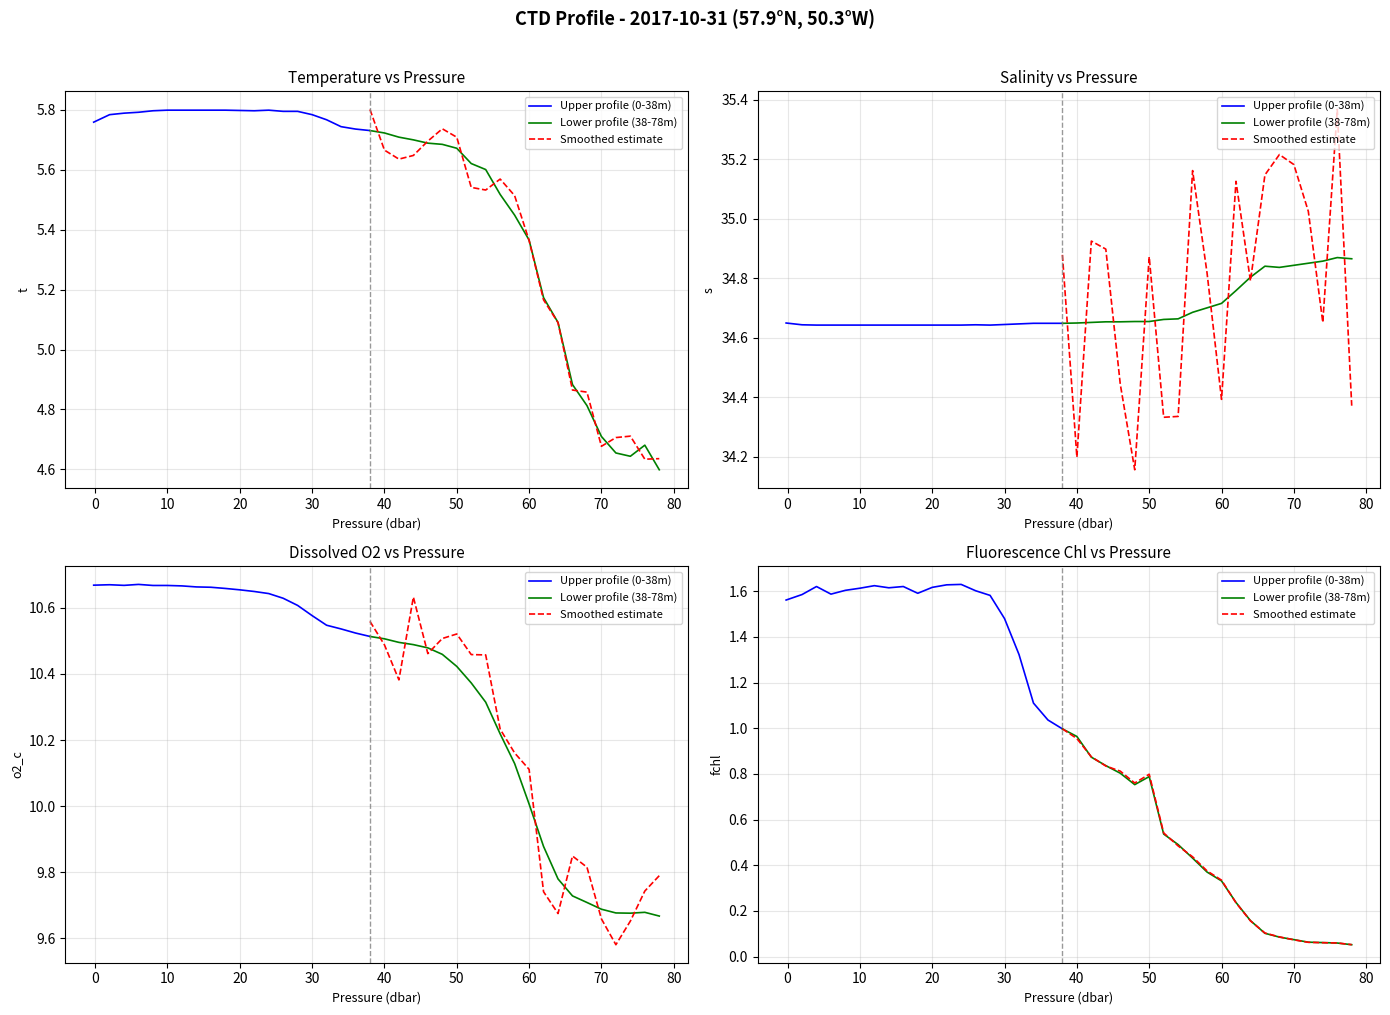

Rank the categories by t value from highest to lowest.

5, 6, 7, 8, 9, 12, 10, 4, 11, 13, 14, 3, 2, 1, 15, 16, 0, 17, 18, 19, 20, 21, 22, 23, 24, 25, 26, 27, 28, 29, 30, 31, 32, 33, 34, 35, 38, 36, 37, 39